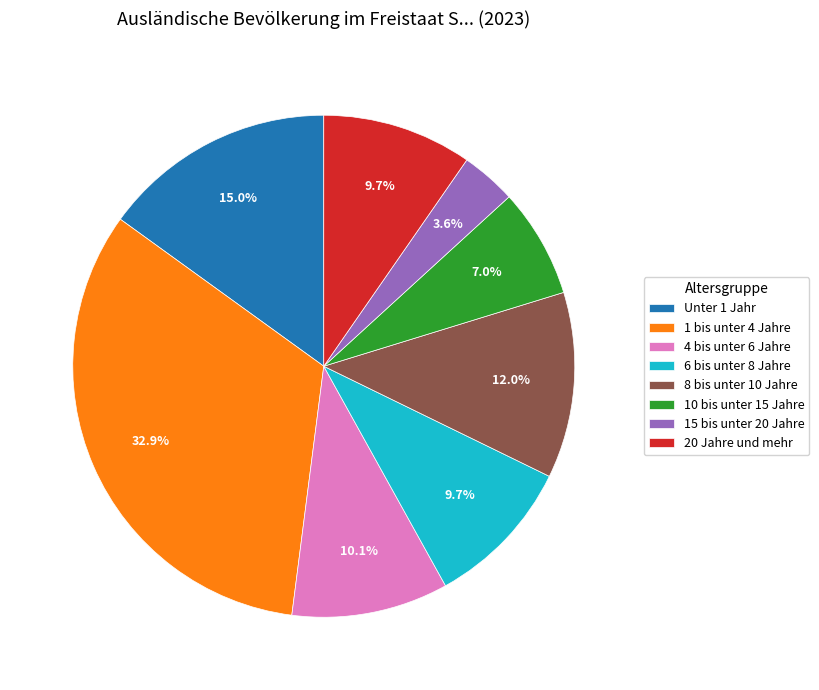

True or false: 15 bis unter 20 Jahre accounts for 4% of the total.

True